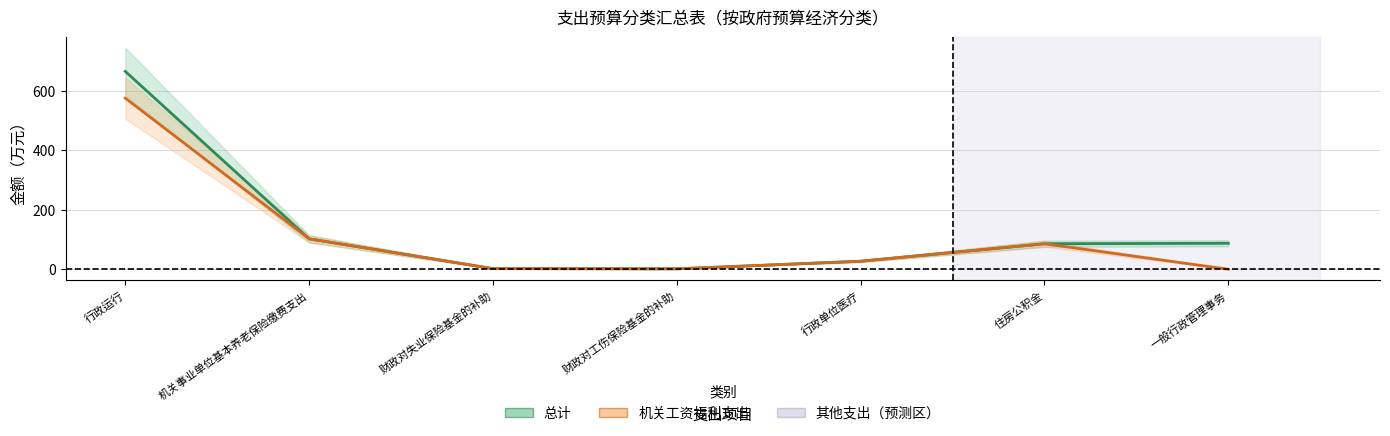

What position from the right is 机关事业单位基本养老保险缴费支出?

6